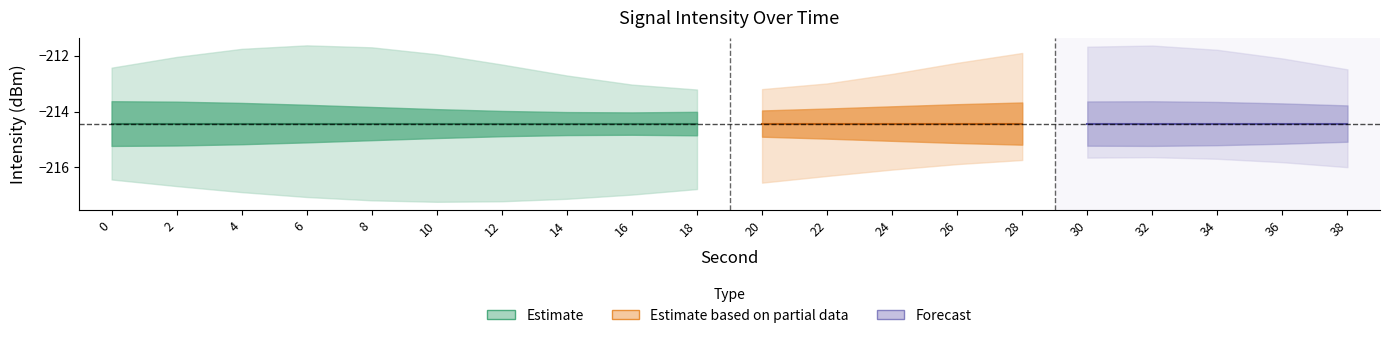

Reading left to right, transcribe all the data shown in this chart.

intensity_center: 0=-214.4	2=-214.4	4=-214.4	6=-214.4	8=-214.4	10=-214.4	12=-214.4	14=-214.4	16=-214.4	18=-214.4	20=-214.4	22=-214.4	24=-214.4	26=-214.4	28=-214.4	30=-214.4	32=-214.4	34=-214.4	36=-214.4	38=-214.4
second_values: 0=0.0	2=2.0	4=4.0	6=6.0	8=8.0	10=10.0	12=12.0	14=14.0	16=16.0	18=18.0	20=20.0	22=22.0	24=24.0	26=26.0	28=28.0	30=30.0	32=32.0	34=34.0	36=36.0	38=38.0
minute_values: 0=0.0	2=0.0	4=0.0	6=0.0	8=0.0	10=0.0	12=0.0	14=0.0	16=0.0	18=0.0	20=1.0	22=1.0	24=1.0	26=1.0	28=1.0	30=1.0	32=1.0	34=1.0	36=1.0	38=1.0
fractional_values: 0=0.0	2=0.0	4=0.0	6=0.0	8=0.0	10=0.0	12=0.0	14=0.0	16=0.0	18=0.0	20=0.0	22=0.0	24=0.0	26=0.0	28=0.0	30=0.0	32=0.0	34=0.0	36=0.0	38=0.0